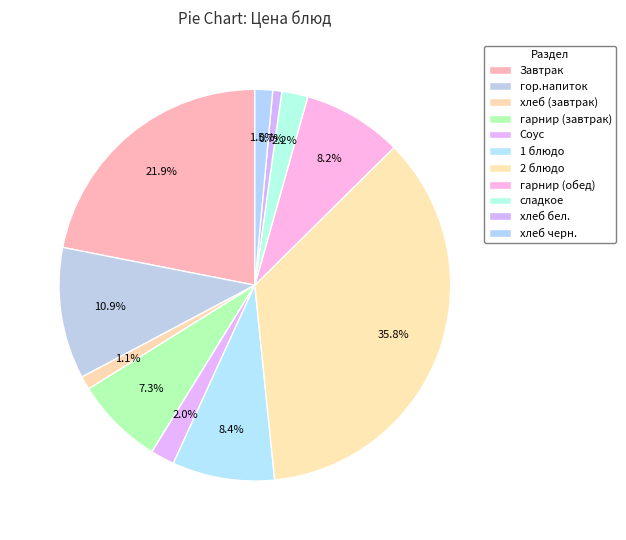

To the nearest percent, what is the difference between the гор.напиток and Соус slice percentages?

9%